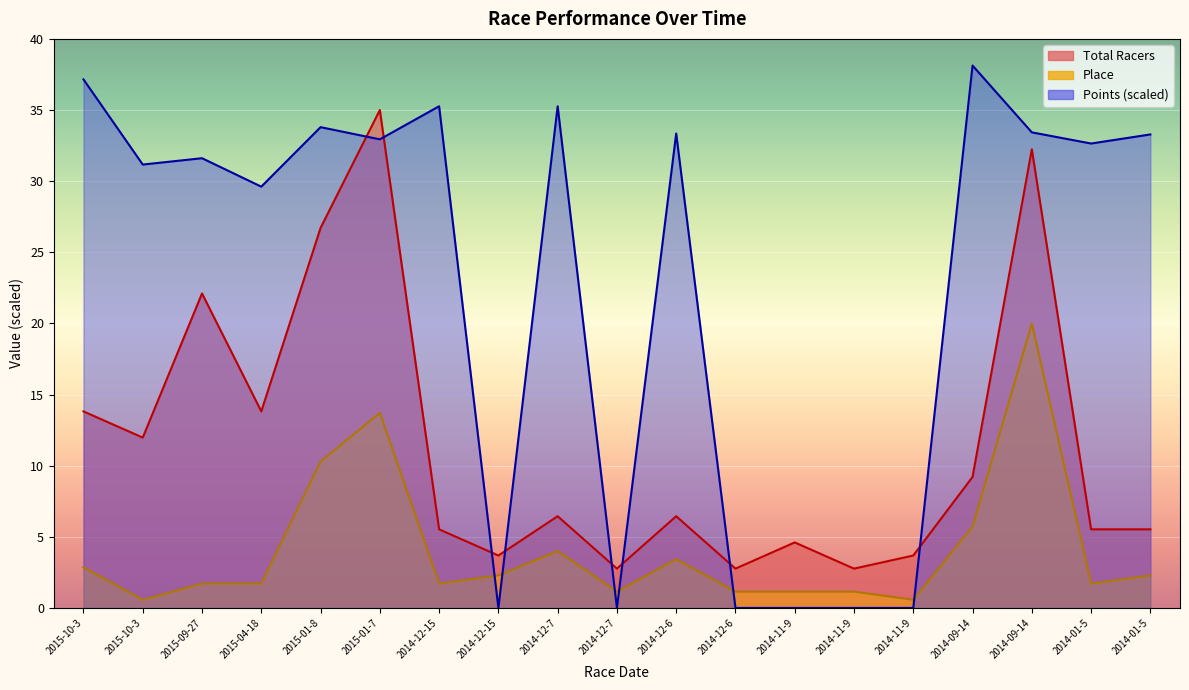

Between 2015-09-27 and 2014-12-15, which series saw the biggest shift?

Total Racers